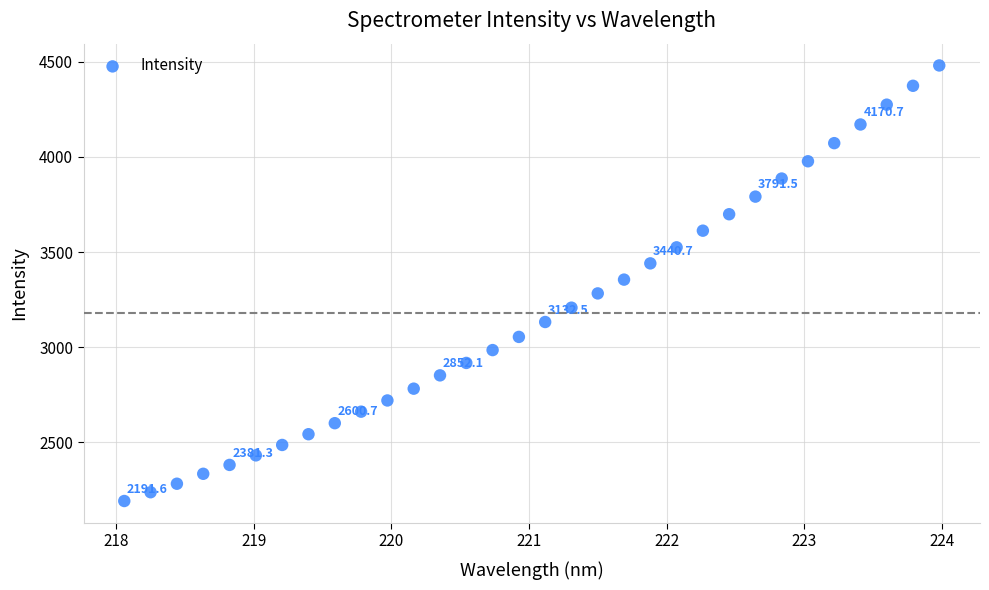

What is the range of Y values (max minus min)?

2289.4